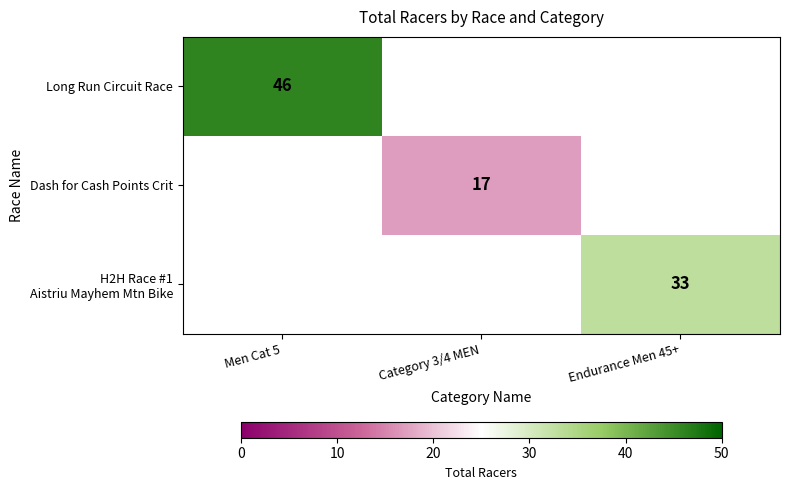

Is it true that Long Run Circuit Race equals 21 at Men Cat 5?

False